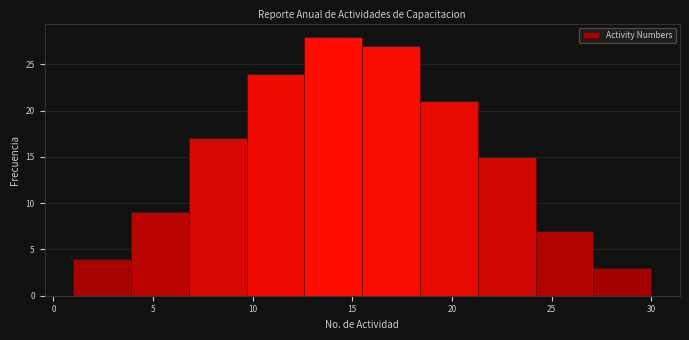

Reading left to right, transcribe this chart: for each bar, give the range it covers on the x-axis and its height. Neither the bar edges nor the heights are printed on the chart, so give them approximately, as read against the axes.

1.0 to 3.9: 4
3.9 to 6.8: 9
6.8 to 9.7: 17
9.7 to 12.6: 24
12.6 to 15.5: 28
15.5 to 18.4: 27
18.4 to 21.3: 21
21.3 to 24.2: 15
24.2 to 27.1: 7
27.1 to 30.0: 3